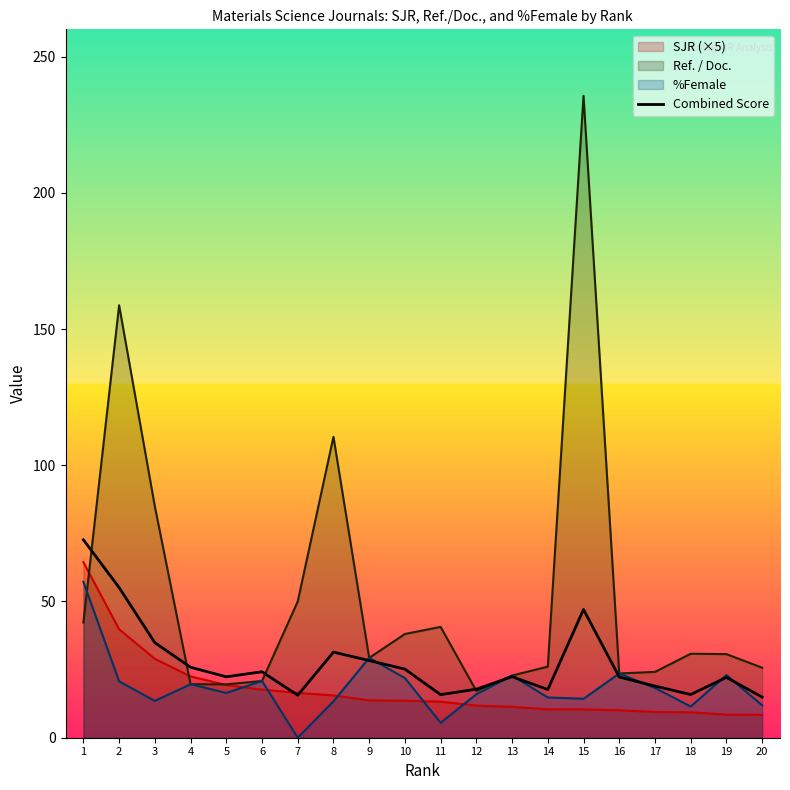

How many lines are shown in the chart?

4